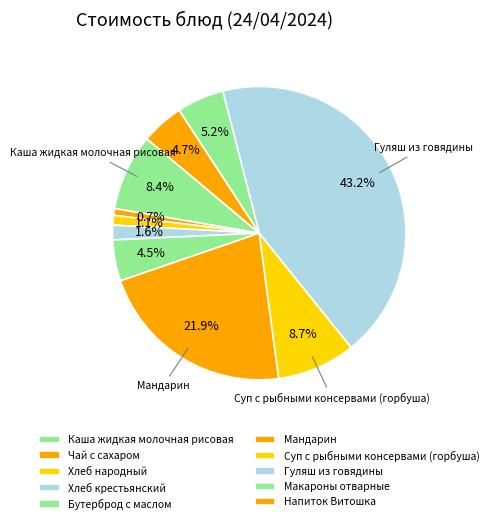

To the nearest percent, what is the average slice percentage?

10%